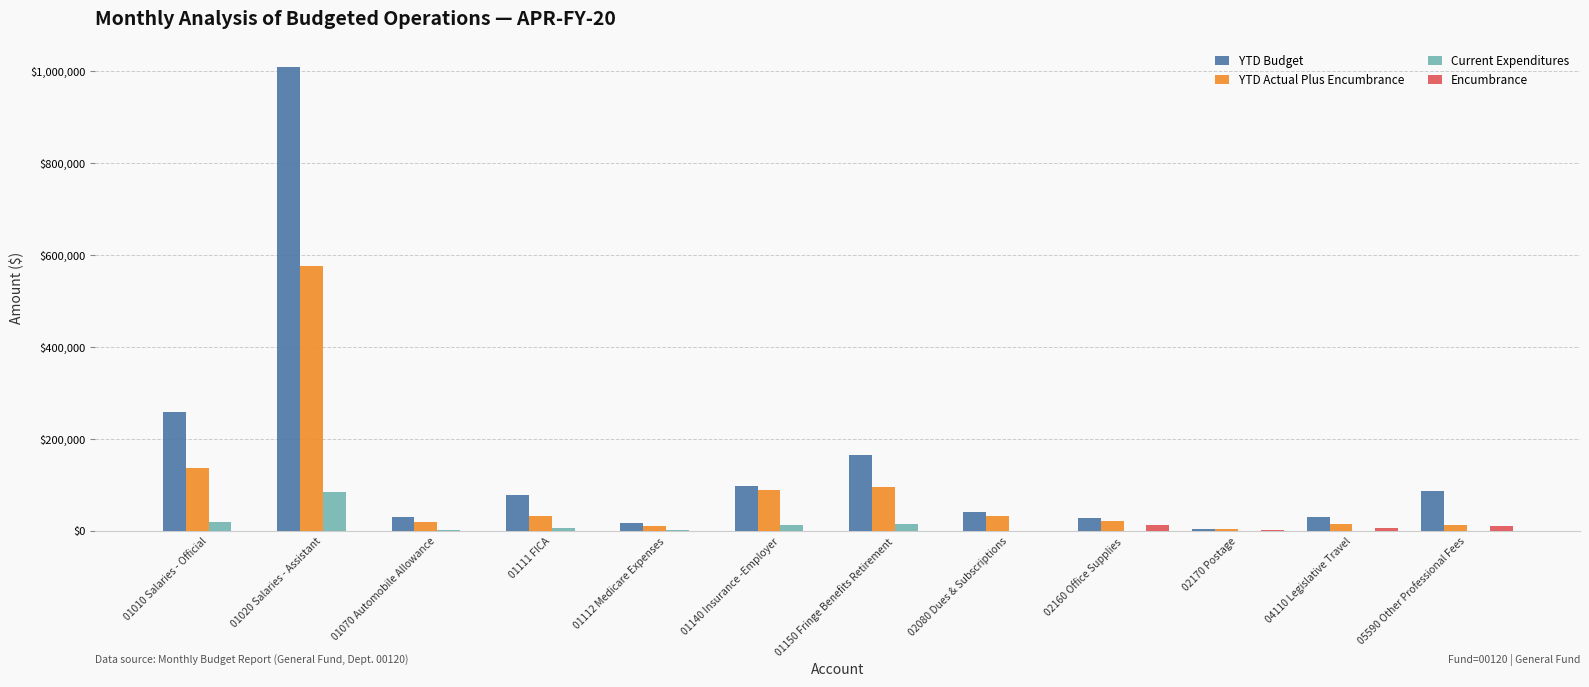

Does the chart contain stacked bars?

No